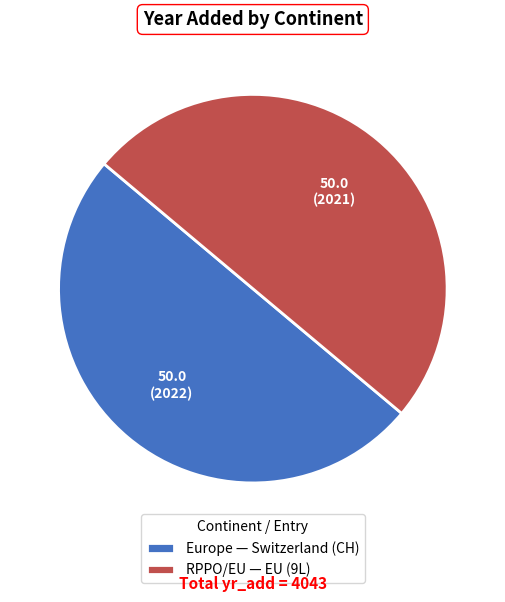

Combined, do Europe — Switzerland (CH) and RPPO/EU — EU (9L) account for over 50%?

Yes